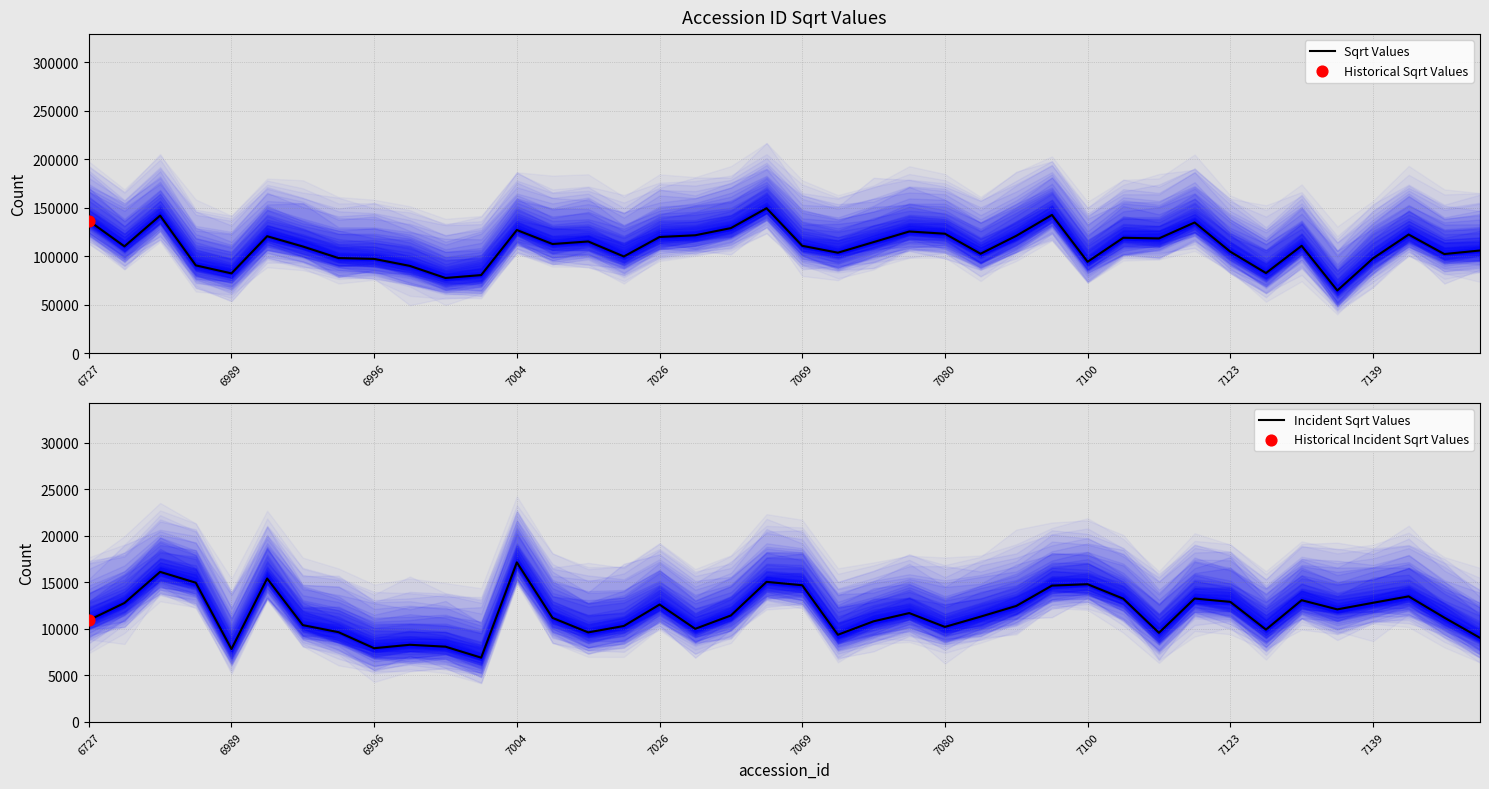

Which series has the largest Y range (max minus min)?

Sqrt Values